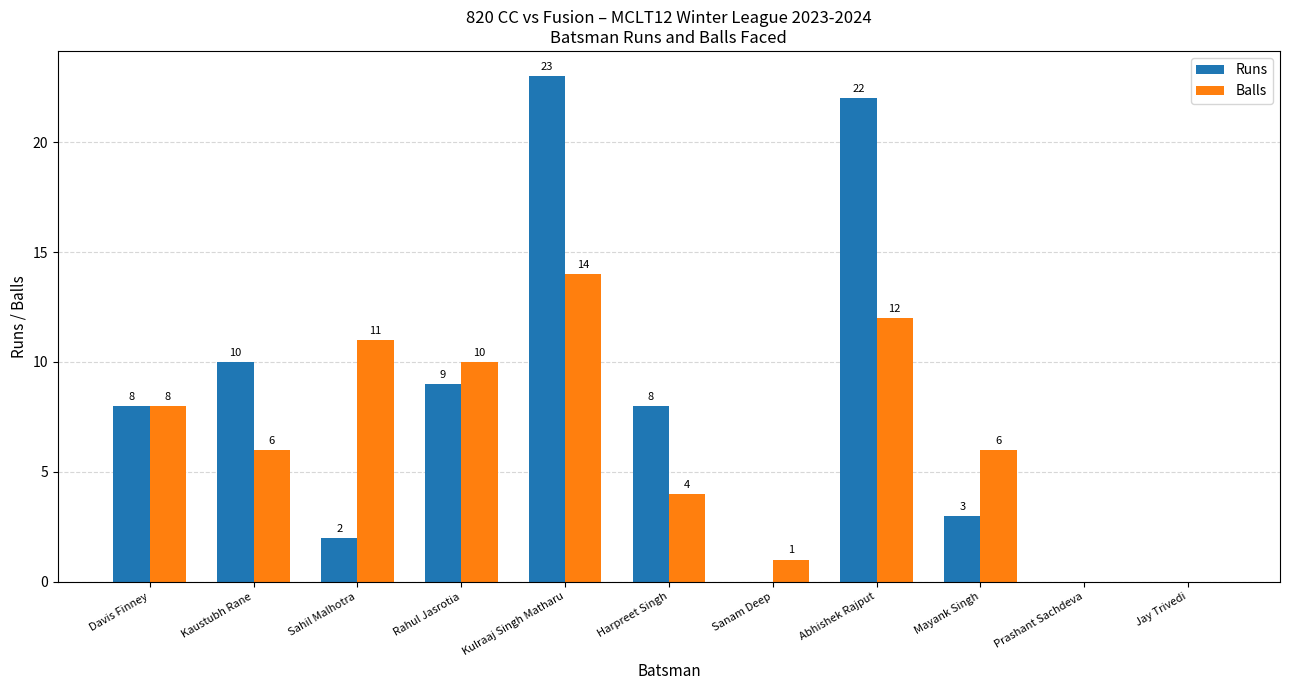

Is the value of Balls at Kulraaj Singh Matharu greater than the value of Runs at Abhishek Rajput?

No